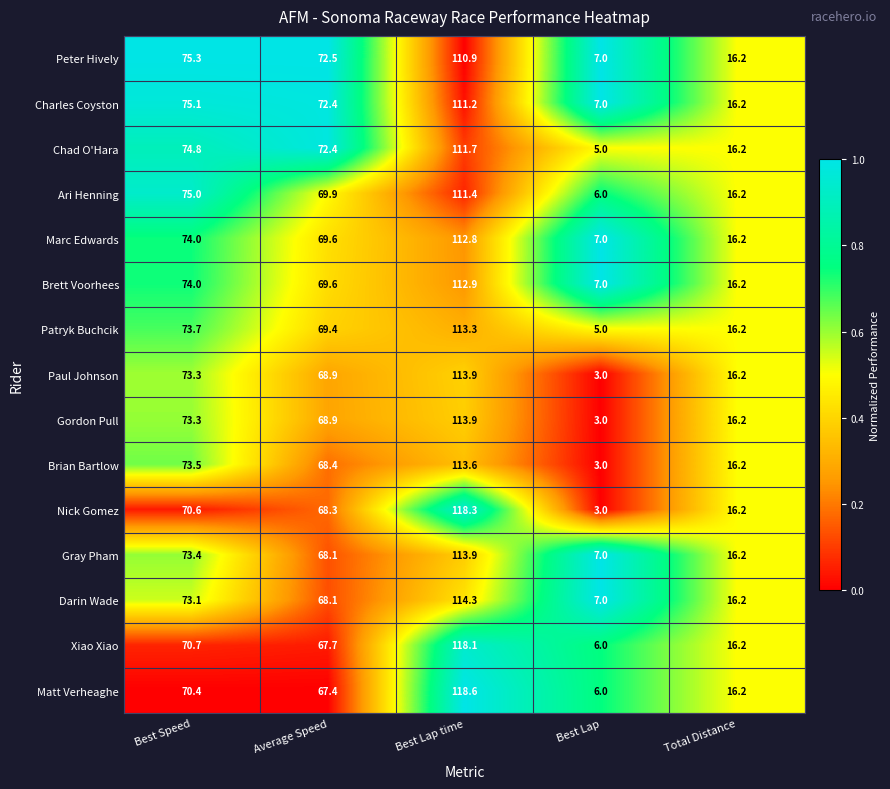

At how many categories does at least one series exceed 45?

3